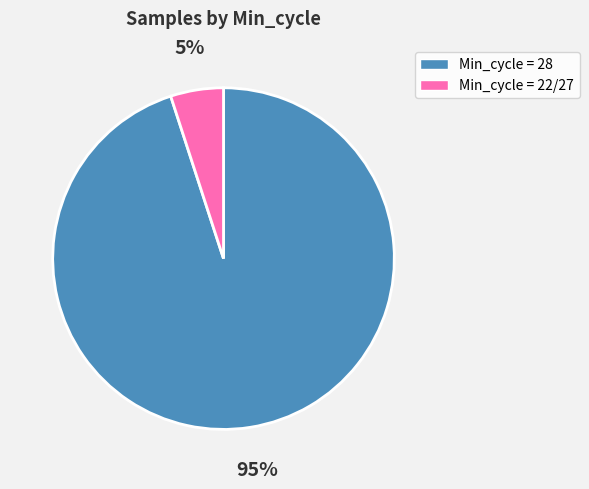

How many slices are in this pie chart?

2